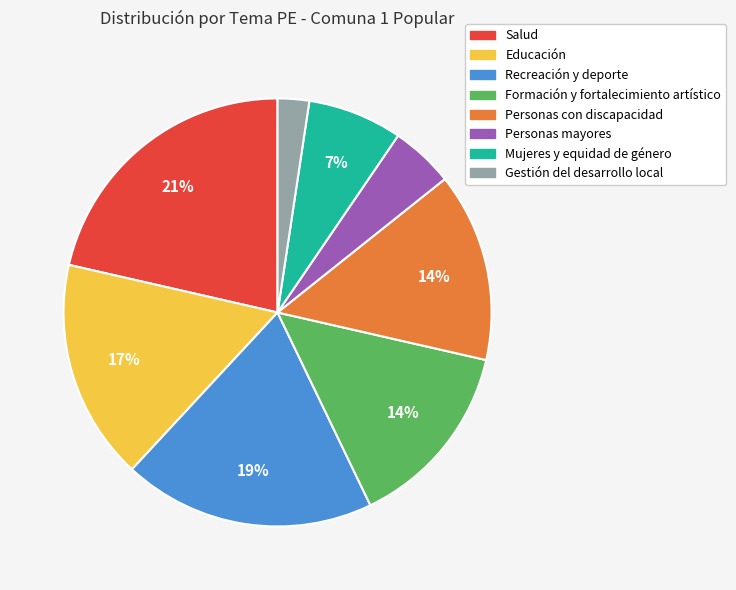

What is the largest slice in the pie chart?

Salud